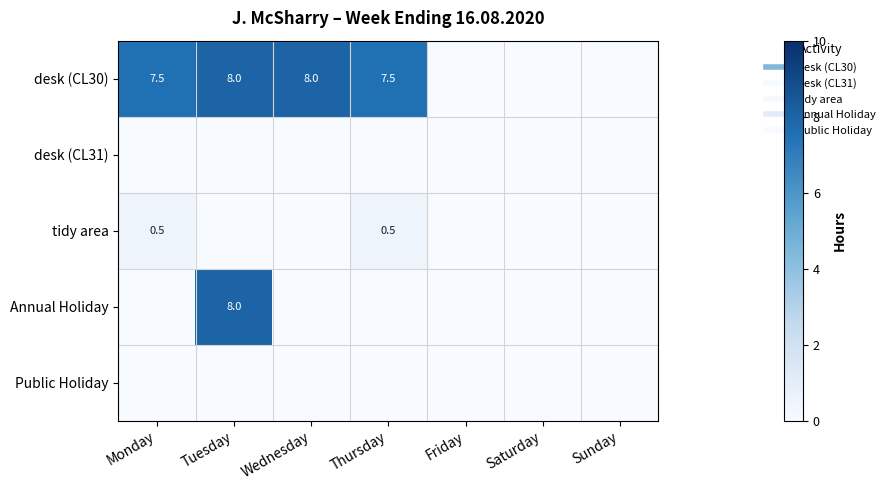

Which series has the largest range (max minus min)?

desk (CL30)